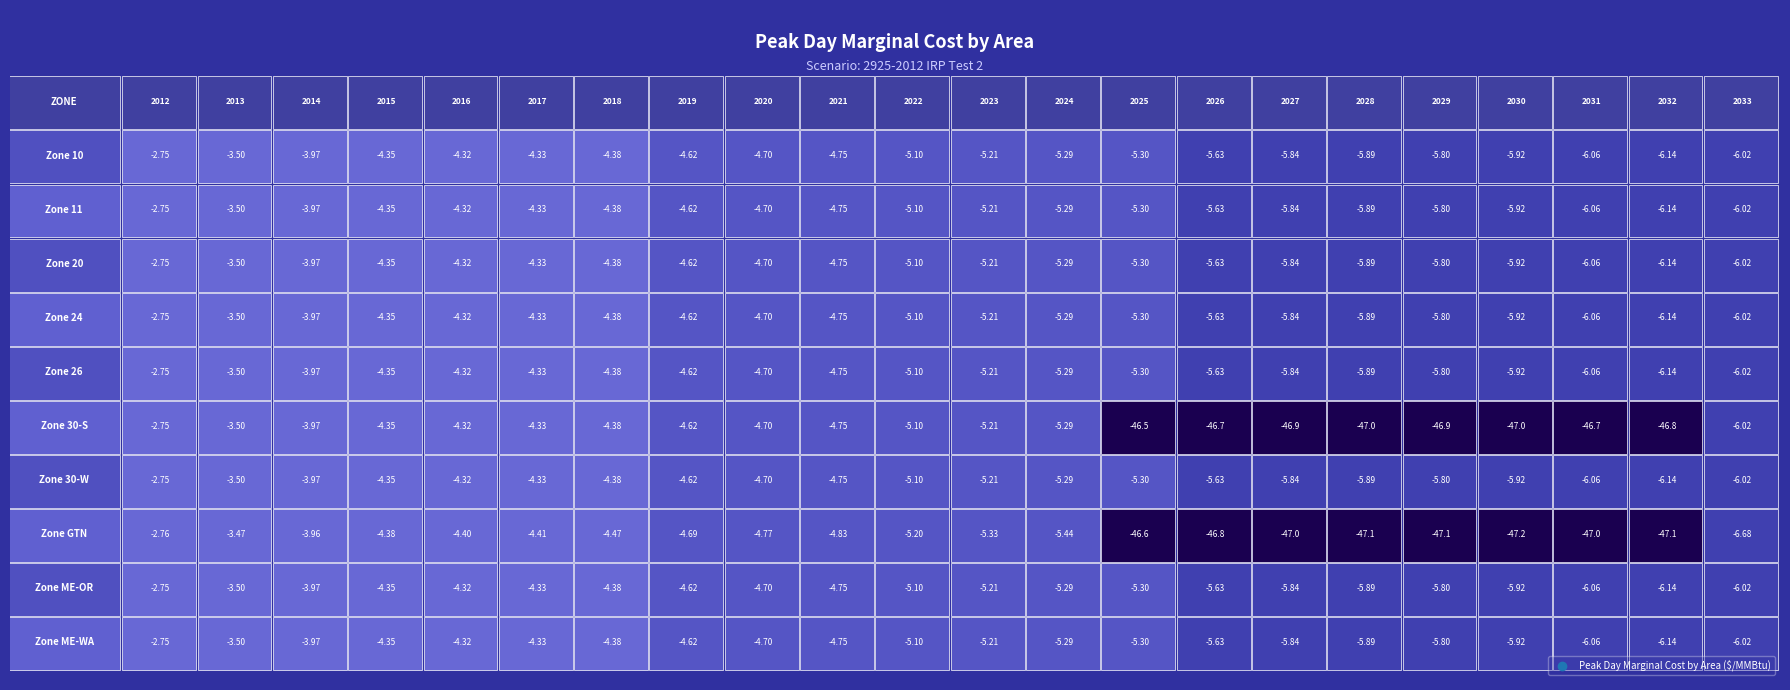

Is it true that Zone ME-WA equals -4.3 at 2016?

True